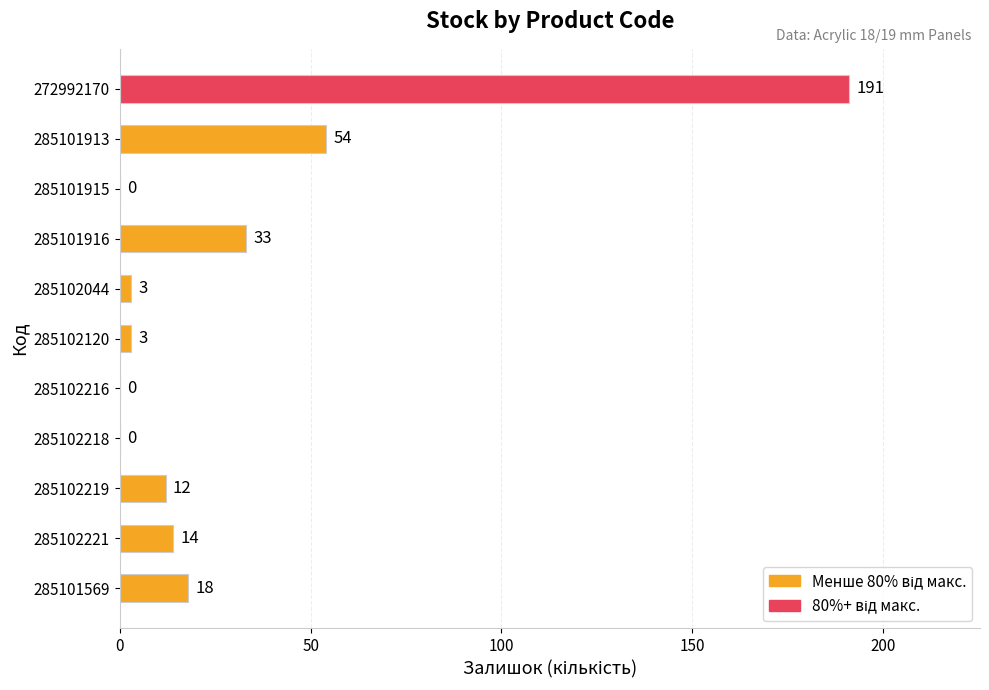

How many categories are shown in the chart?

11